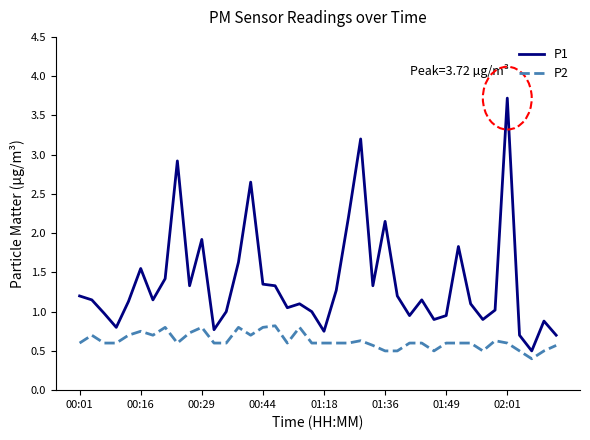

Which series has the largest total across all categories?

P1